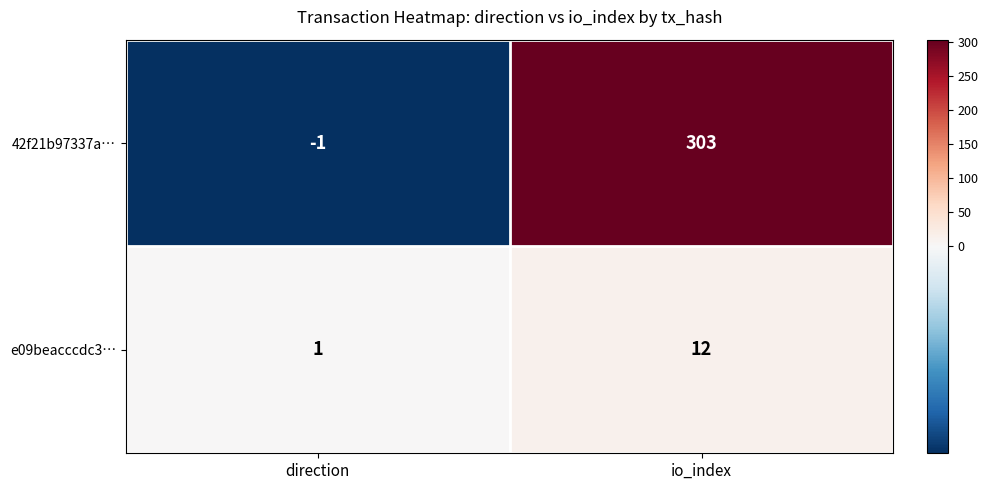

At how many categories does at least one series exceed 101?

1